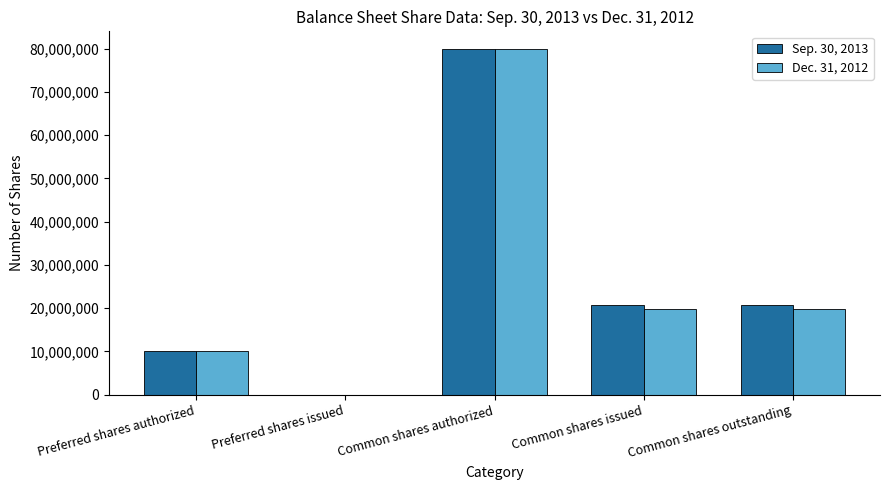

Which series changed the most between Preferred shares authorized and Common shares outstanding?

Sep. 30, 2013